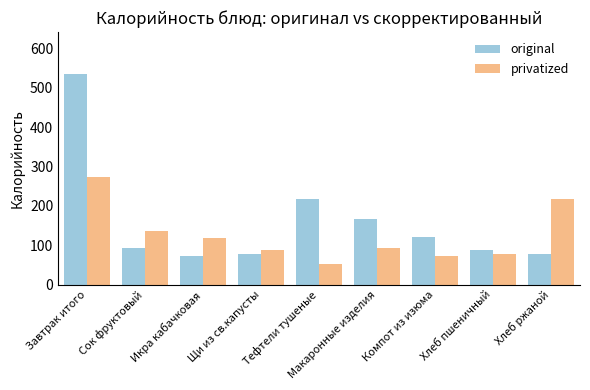

Rank the series at Хлеб пшеничный from lowest to highest value.

privatized, original